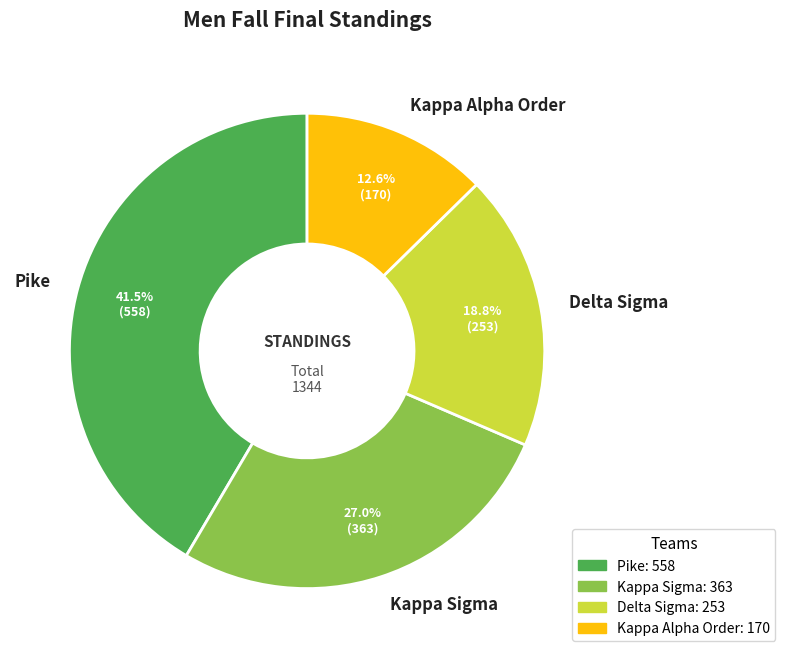

Which slice is the largest?

Pike